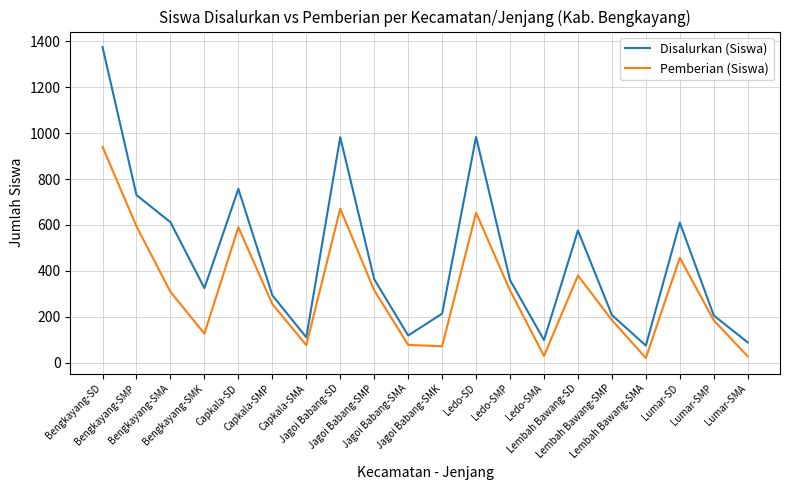

What is the difference between the highest and lowest values at Ledo-SMA?

69